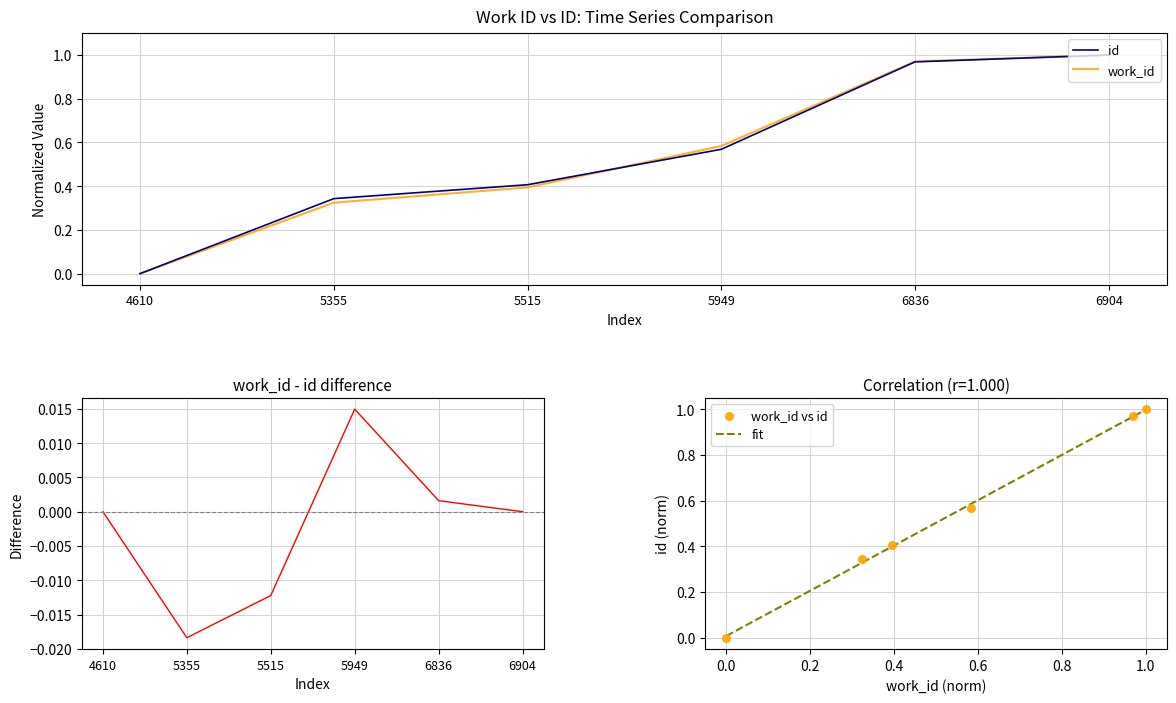

Which series has the largest Y range (max minus min)?

work_id